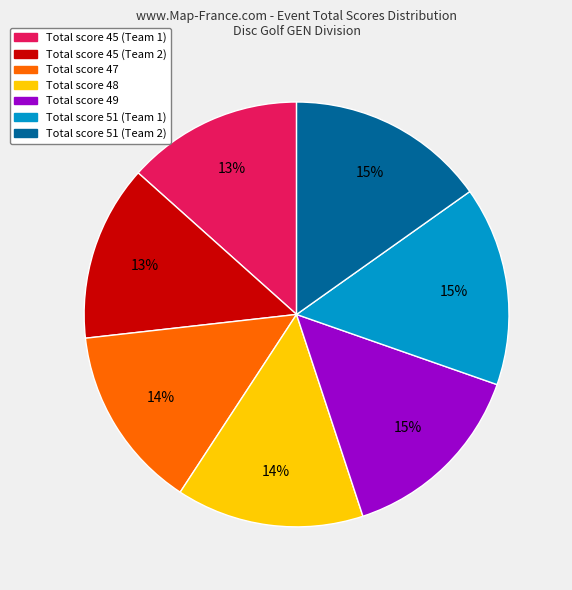

Is there a majority slice in this chart?

No